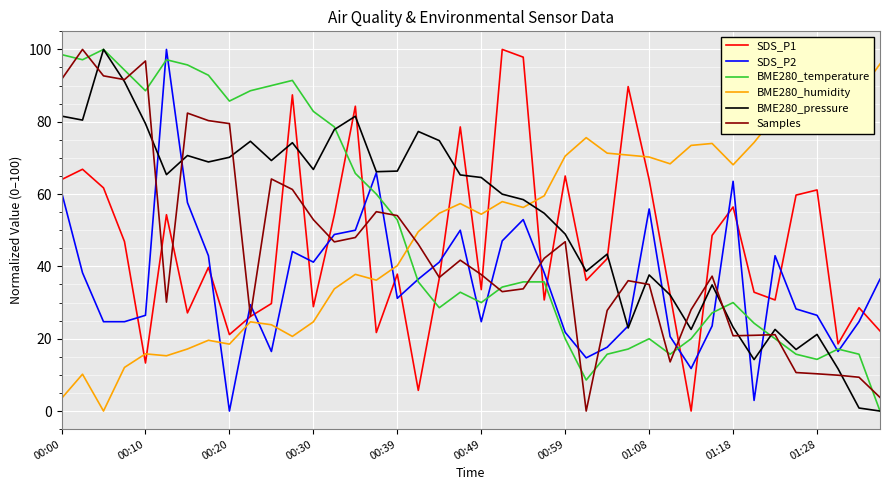

Between 10 and 33, which series saw the biggest shift?

BME280_temperature